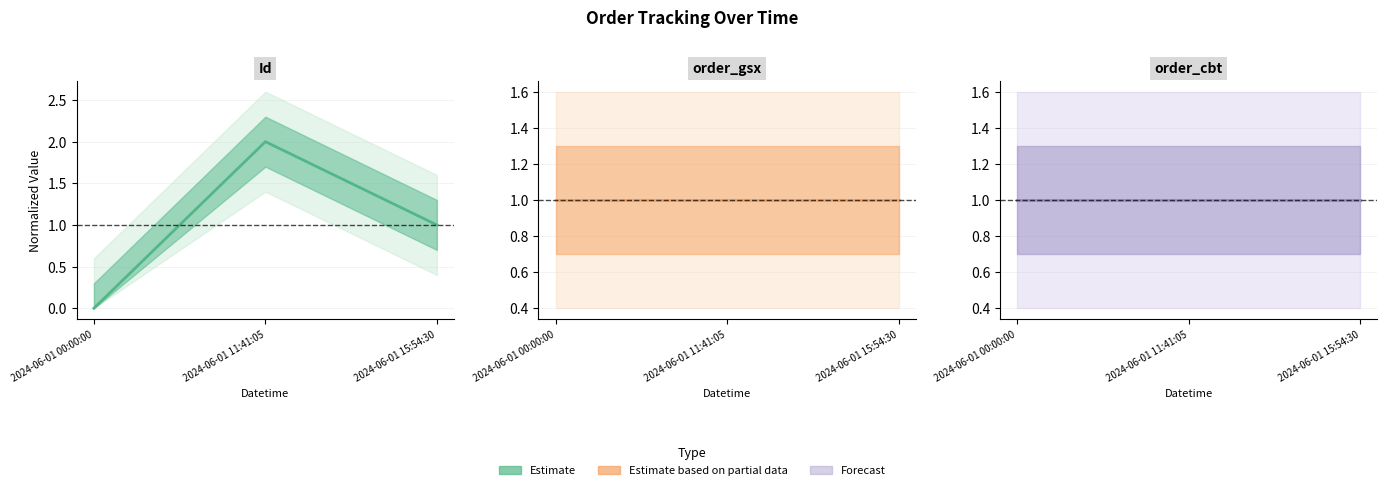

How many lines are shown in the chart?

3